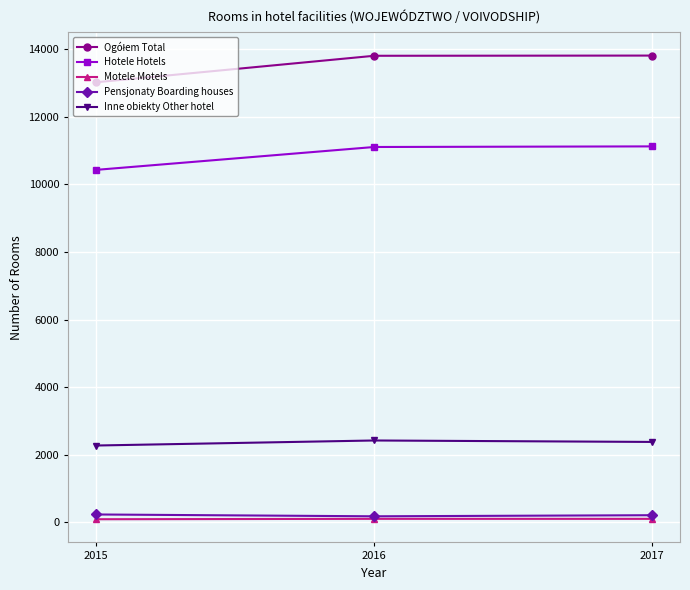

The Hotele Hotels series shows 17388 at 2016. True or false?

False